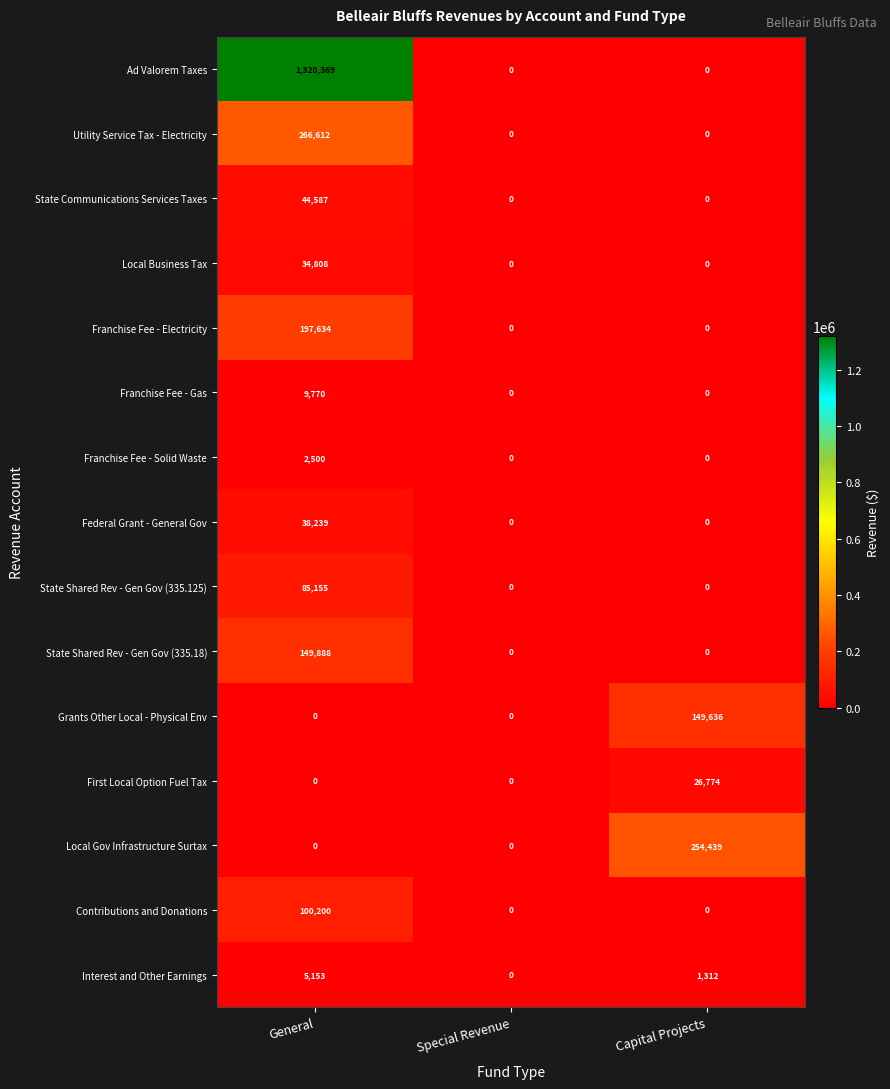

At which label does Interest and Other Earnings reach its peak?

General